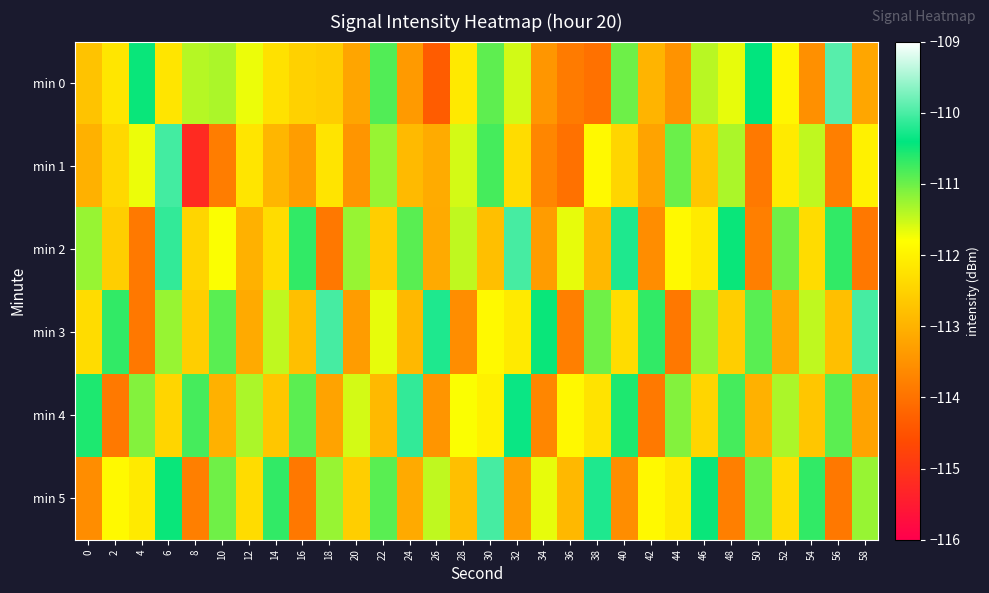

List the series in order of their peak value, lowest first.

min 4, min 1, min 2, min 3, min 5, min 0